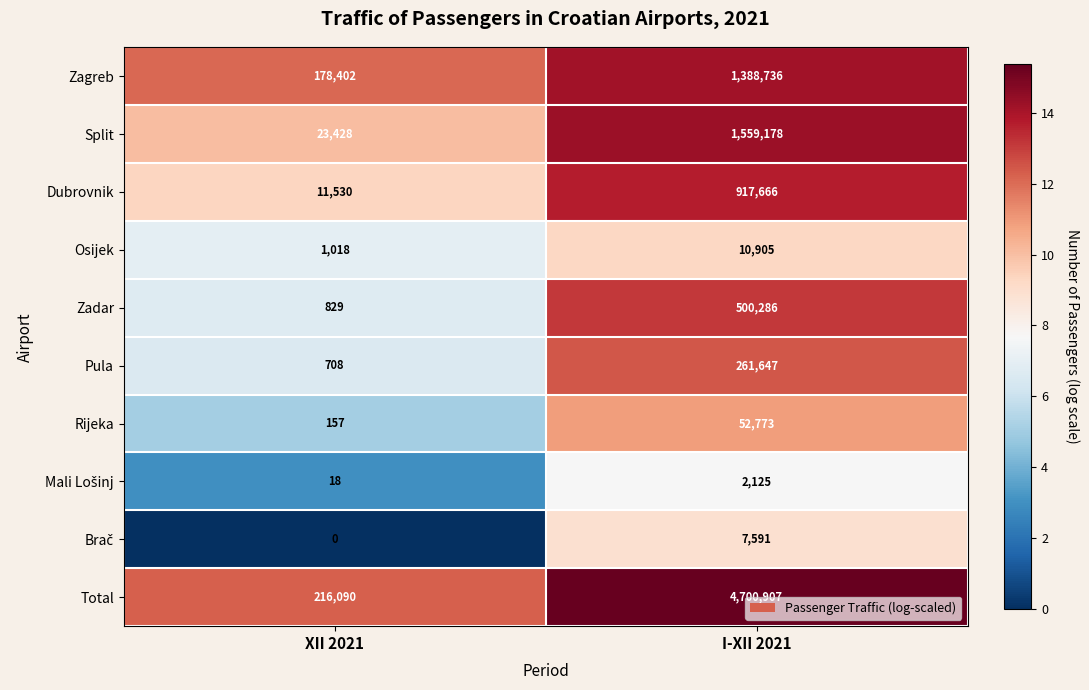

Between XII 2021 and I-XII 2021, which series saw the biggest shift?

Total